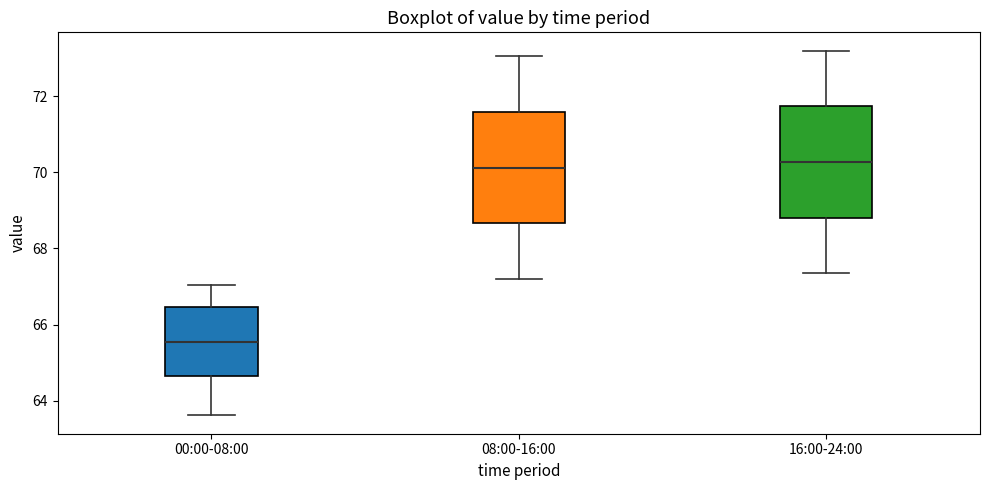

Reading left to right, read every box against the y-axis: the position of its median line, the range the box covers, and the ends of its whiskers. The values are not printed on the chart, so give them approximately, as read against the axis.

00:00-08:00: median 65.6, box 64.6 to 66.4, whiskers 63.6 to 67.0
08:00-16:00: median 70.2, box 68.6 to 71.6, whiskers 67.2 to 73.0
16:00-24:00: median 70.2, box 68.8 to 71.8, whiskers 67.4 to 73.2